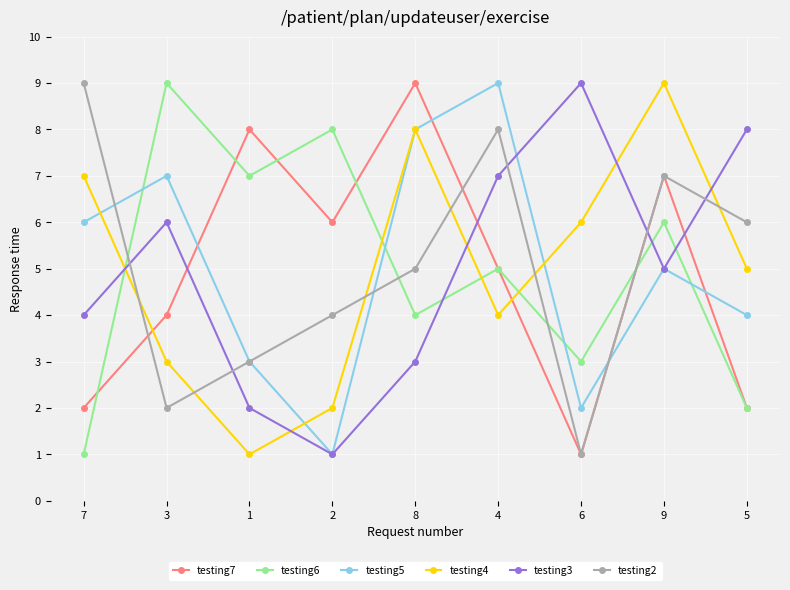

What position from the right is 5?

1